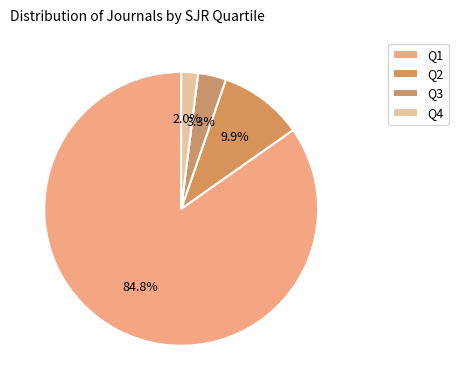

Does Q3 represent more than half of the total?

No